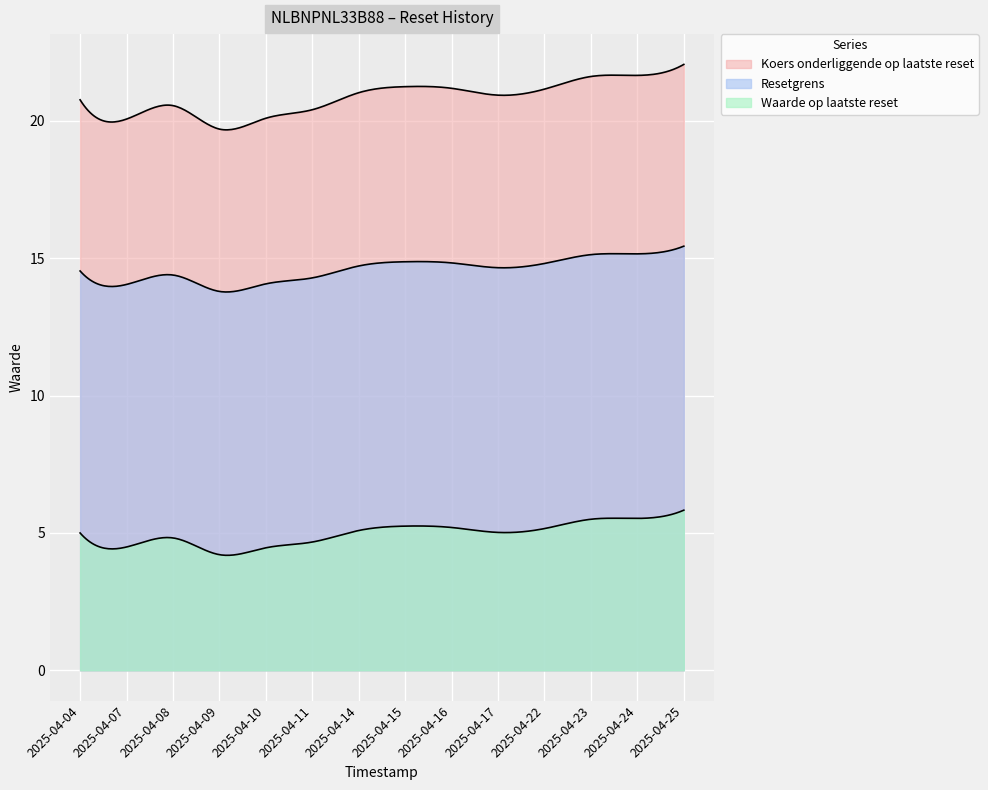

At which category is the sum across all series the highest?

2025-04-25